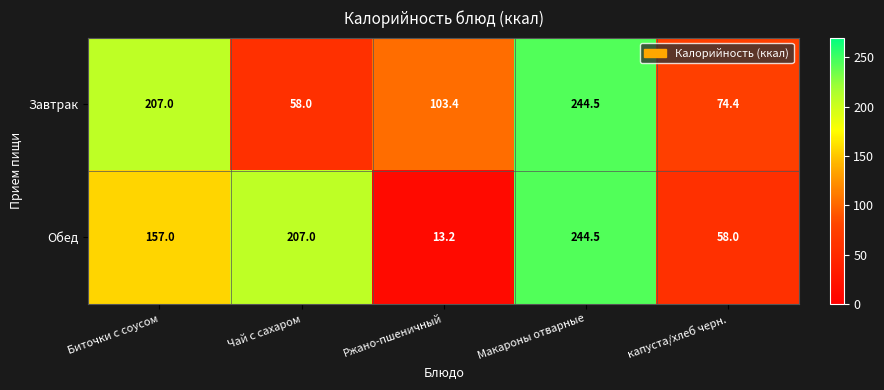

Rank the categories by Обед value from highest to lowest.

Макароны отварные, Чай с сахаром, Биточки с соусом, капуста/хлеб черн., Ржано-пшеничный